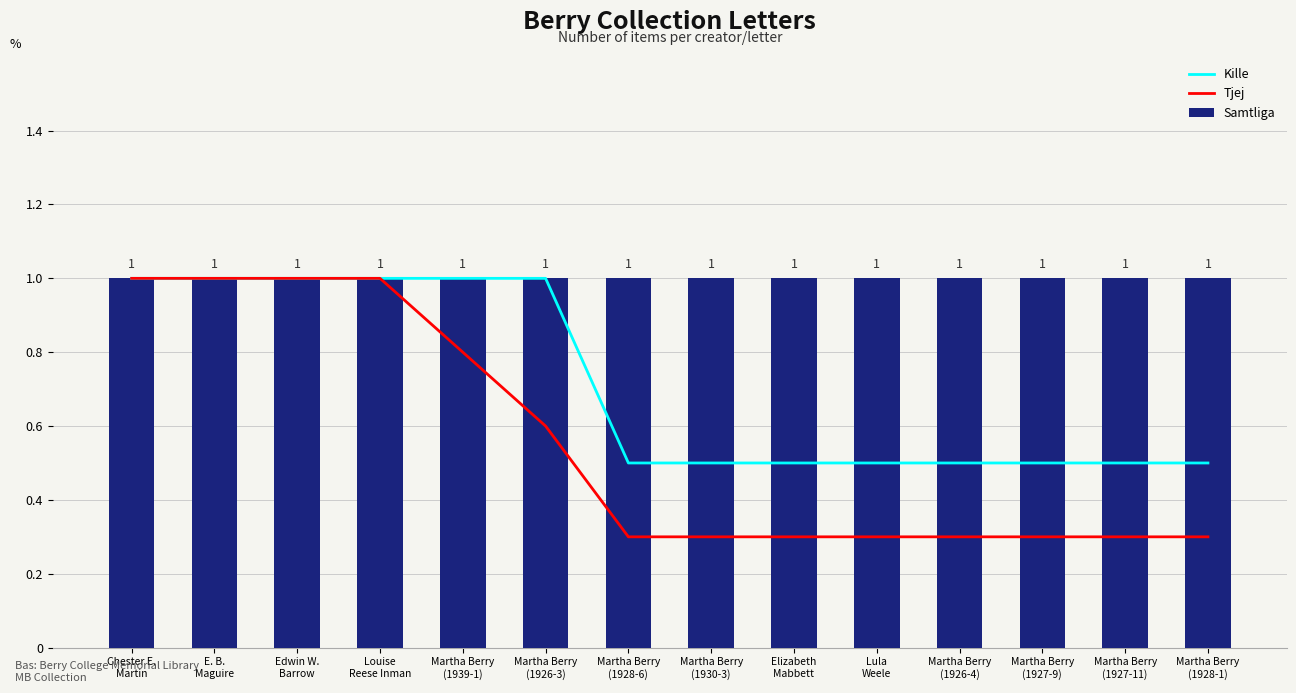

What position from the left is Martha Berry
(1926-3)?

6